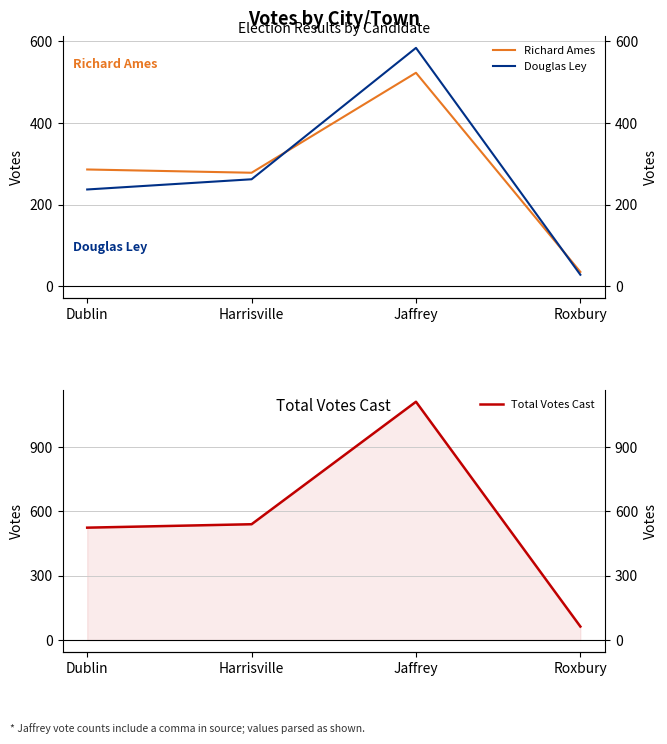

Reading left to right, transcribe all the data shown in this chart.

Richard Ames: 286	278	523	35
Douglas Ley: 237	262	584	28
Total Votes Cast: 524	540	1111	63